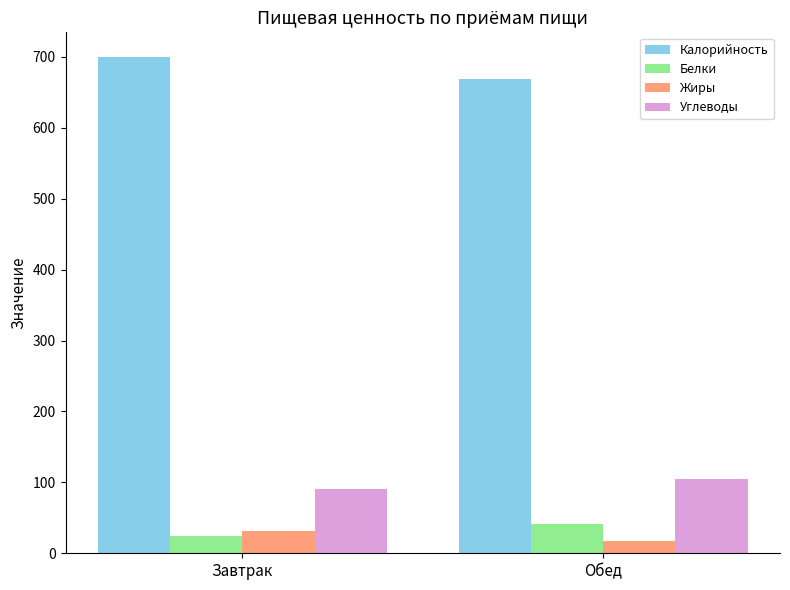

Is it true that Жиры equals 17.7 at Обед?

True